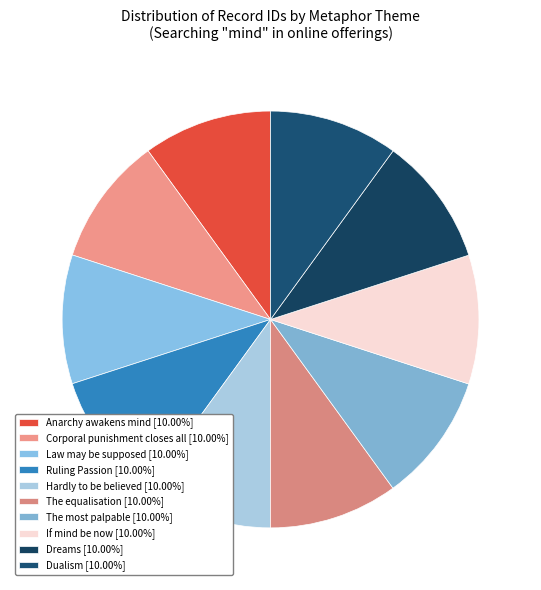

Which category has the smallest portion of the pie?

Anarchy awakens mind